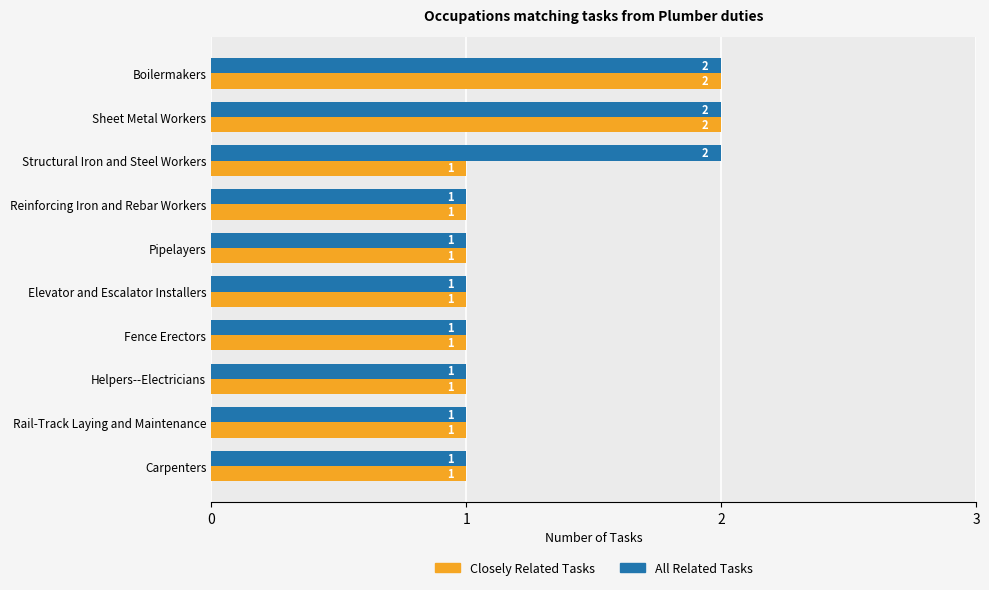

What is the difference between the maximum and minimum values in the All Related Tasks series?

1